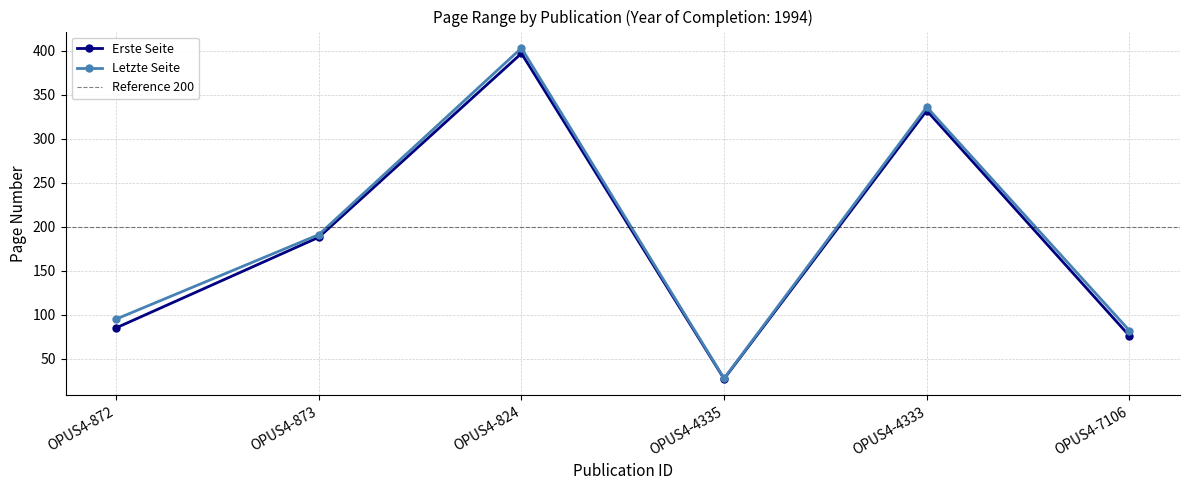

Which series has the largest total across all categories?

Letzte Seite